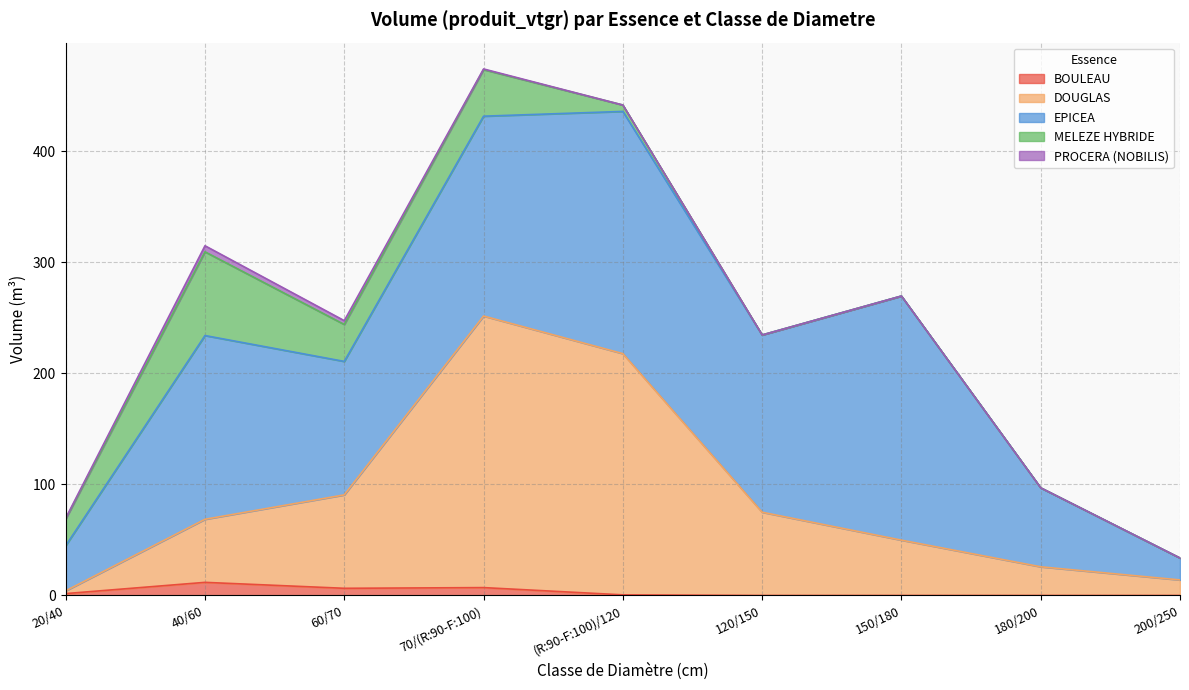

How many data points in PROCERA (NOBILIS) are above 0?

4